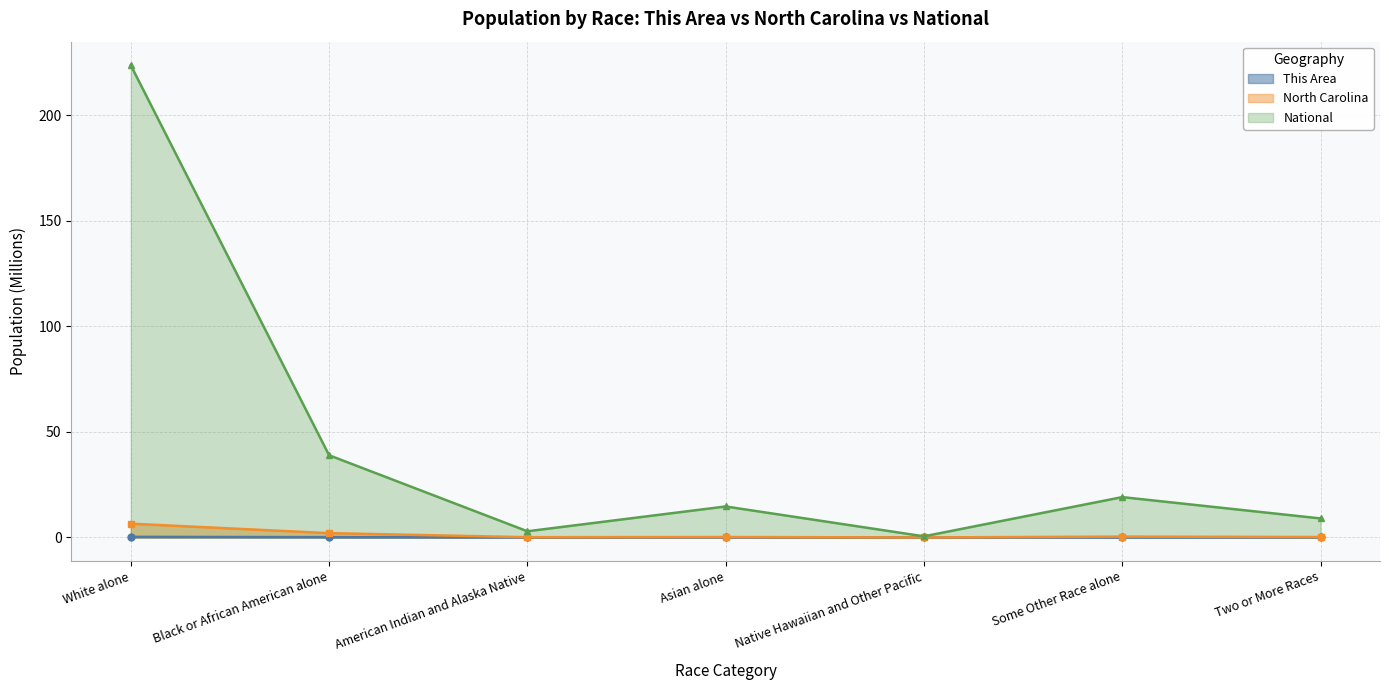

What is the label of the 2nd point from the left?

Black or African American alone